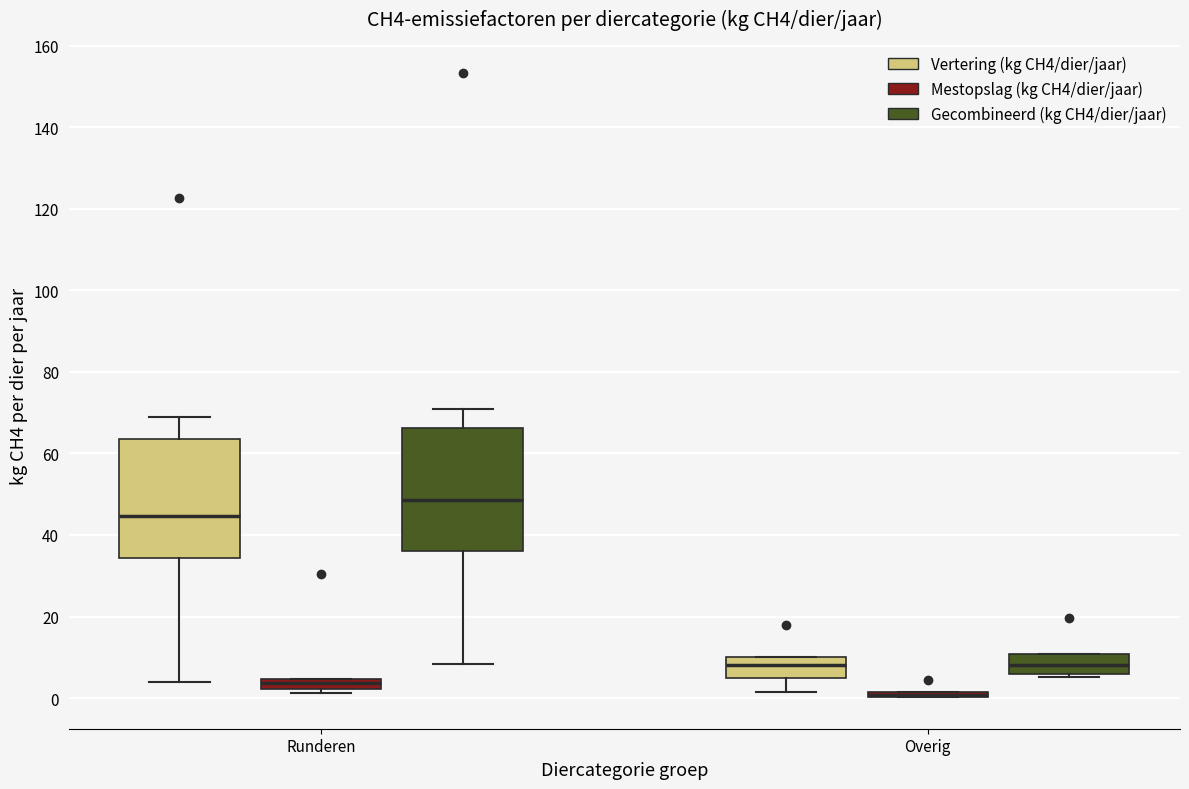

Where is the upper edge of the box for Overig (Gecombineerd (kg CH4/dier/jaar)) on the y-axis? The values are not printed on the chart, so give them approximately, as read against the axis.

10